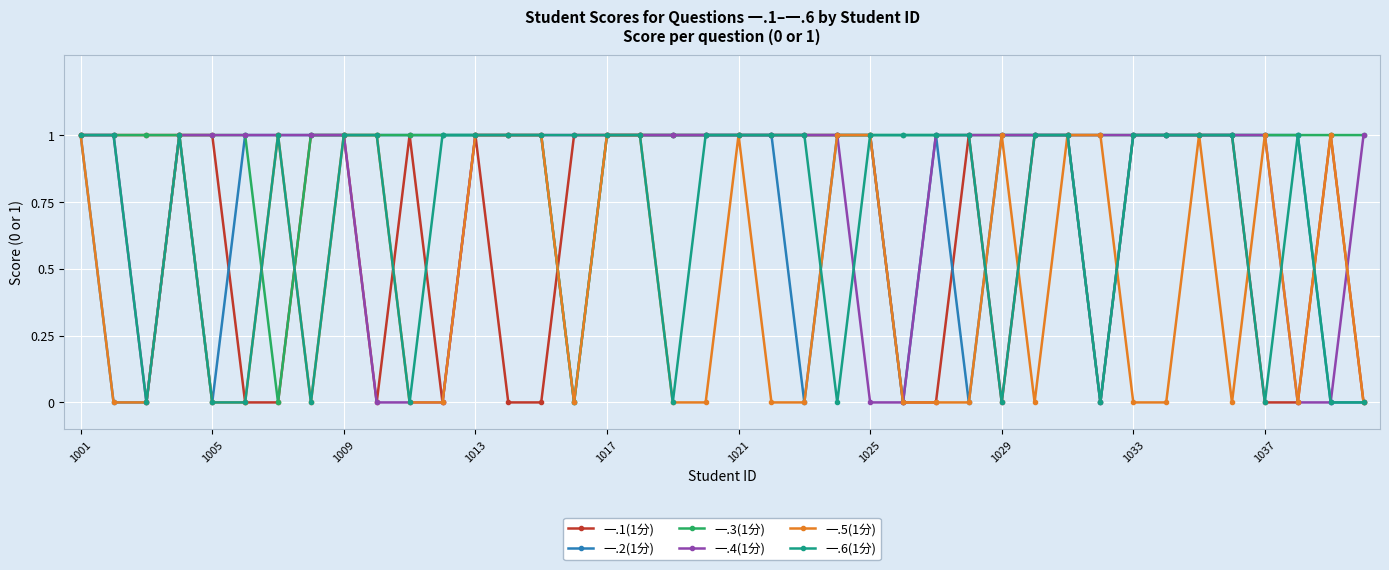

True or false: 一.1(1分) and 一.6(1分) cross at least once.

True